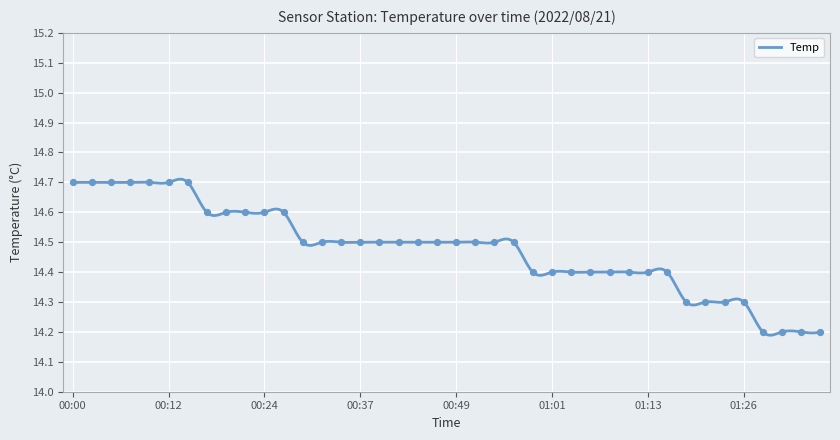

Which has a higher value, 01:18 or 01:16?

01:16